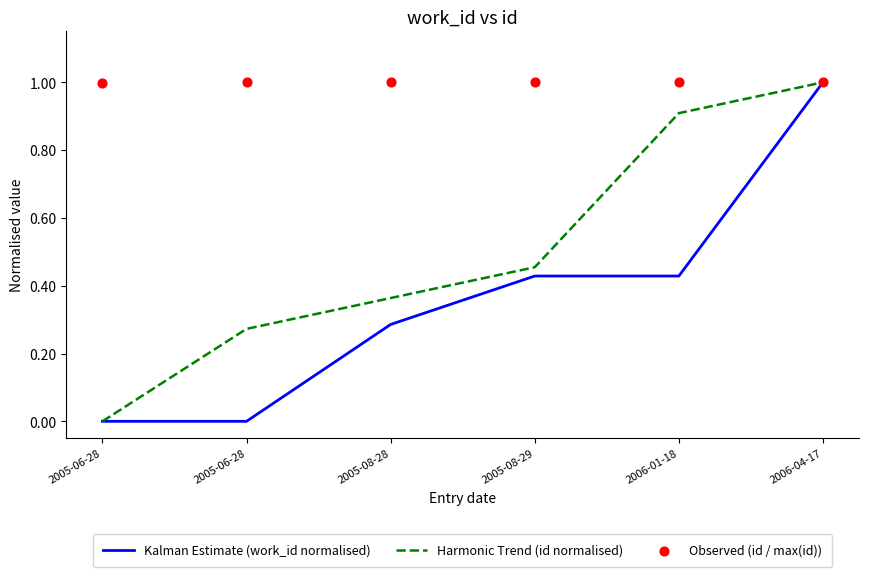

At which category is the sum across all series the highest?

2006-04-17